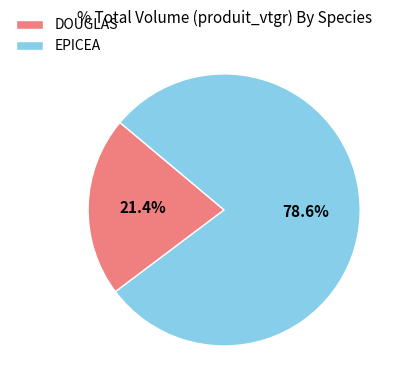

Between DOUGLAS and EPICEA, which is larger?

EPICEA